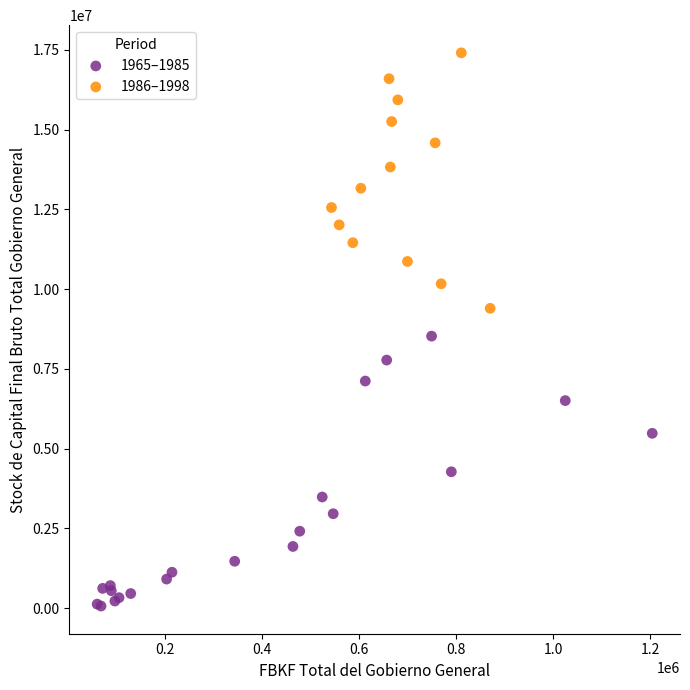

Which series contains the highest Y value?

1986–1998